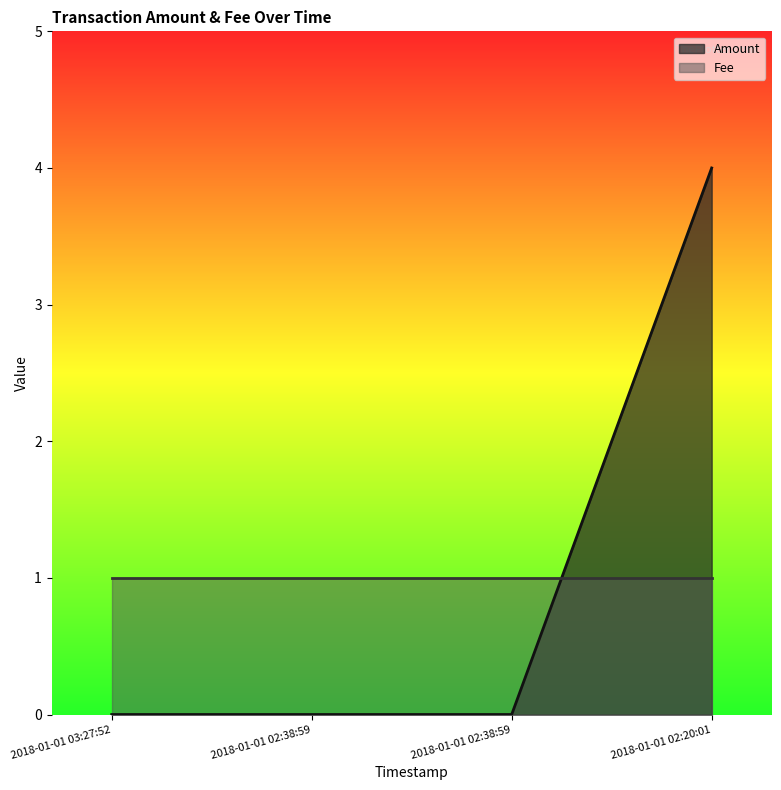

What is the label of the 1st point from the right?

2018-01-01 02:20:01